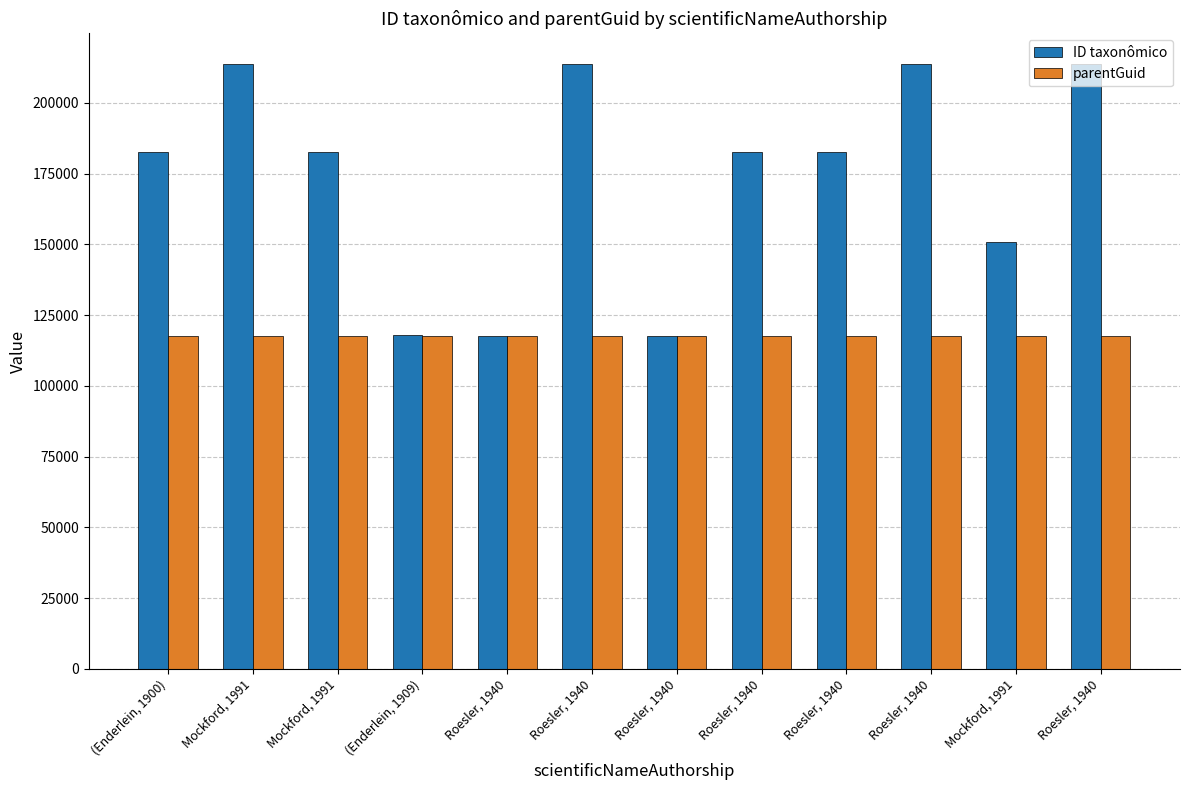

What is the value of the ID taxonômico bar at the 5th from the left?

117746